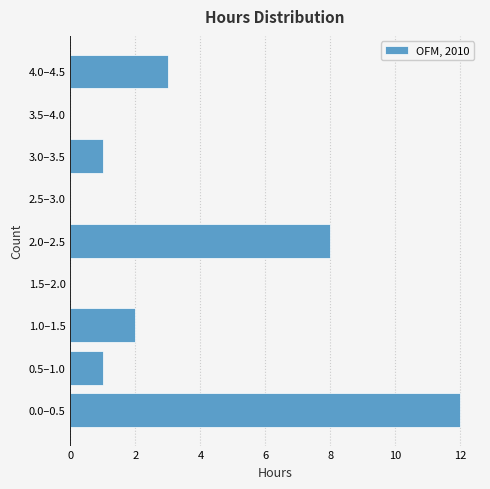

Reading bottom to top, transcribe all the data shown in this chart.

0.0–0.5=12	0.5–1.0=1	1.0–1.5=2	1.5–2.0=0	2.0–2.5=8	2.5–3.0=0	3.0–3.5=1	3.5–4.0=0	4.0–4.5=3